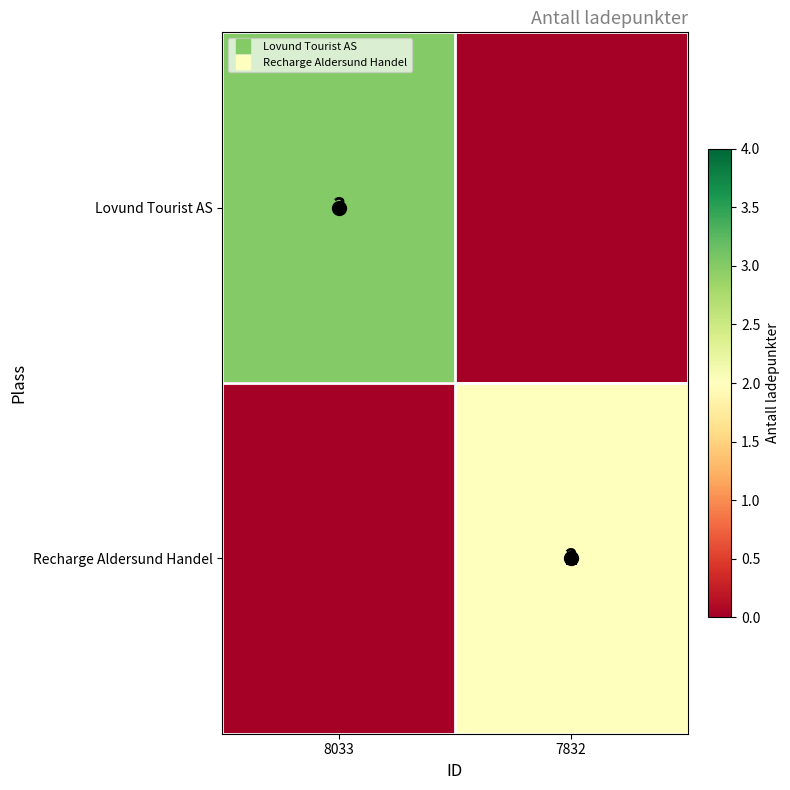

How many distinct data groups are displayed?

2